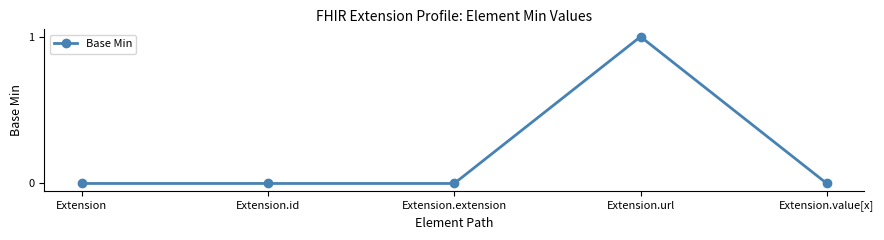

Which category has the highest value across all series?

Extension.url